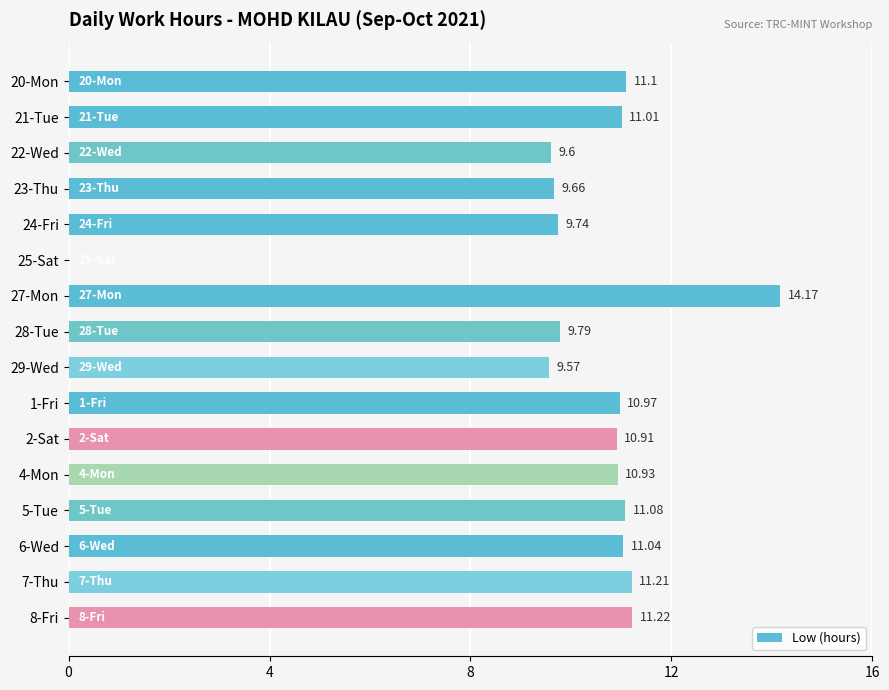

Which label corresponds to the largest value in the chart?

27-Mon